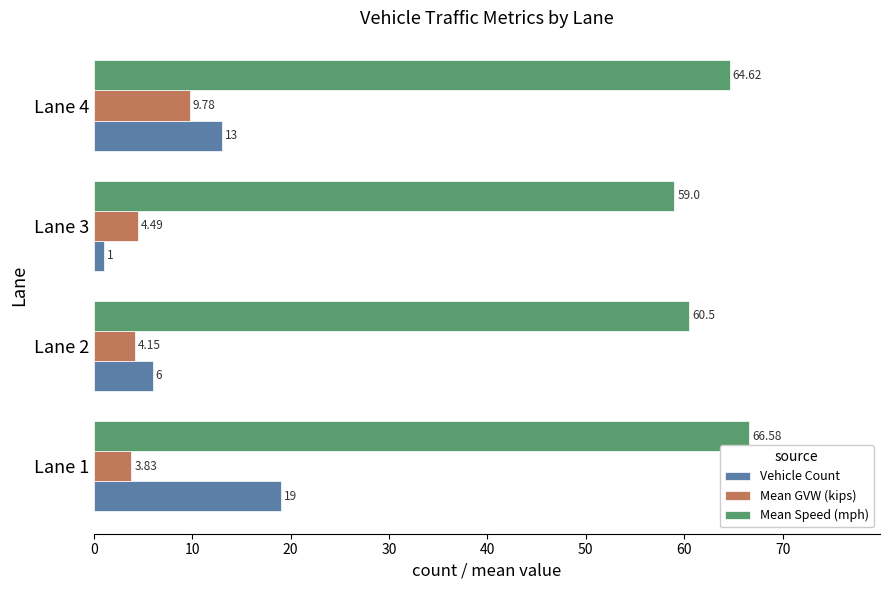

What are all the series names shown in the legend?

Vehicle Count, Mean GVW (kips), Mean Speed (mph)